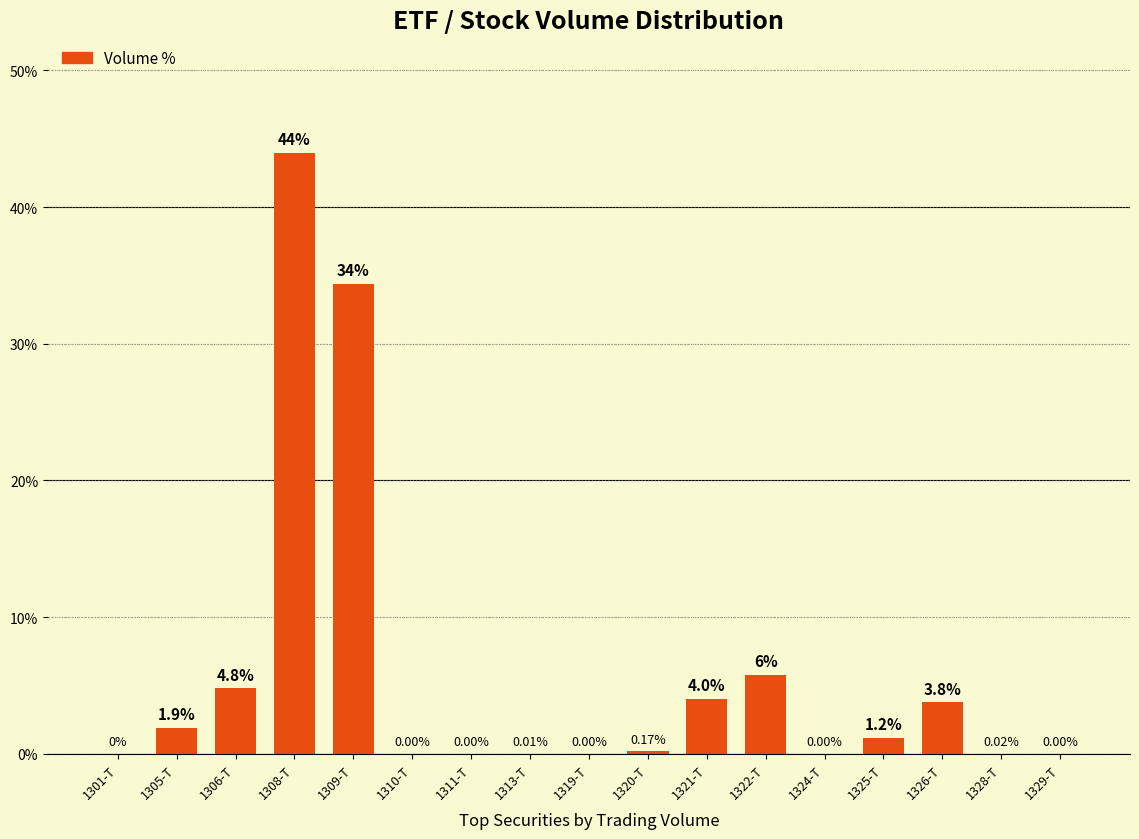

How many distinct data groups are displayed?

1